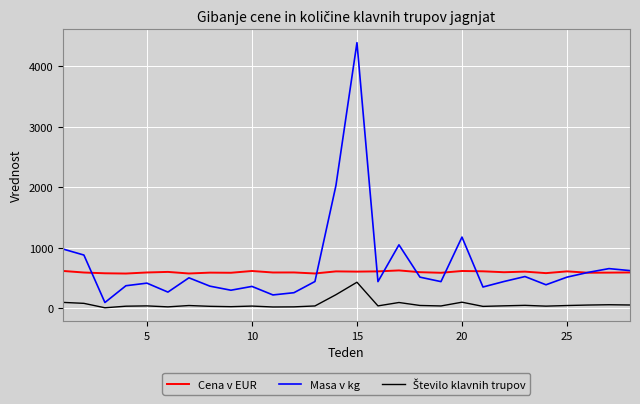

Which series has the widest spread of values?

Masa v kg